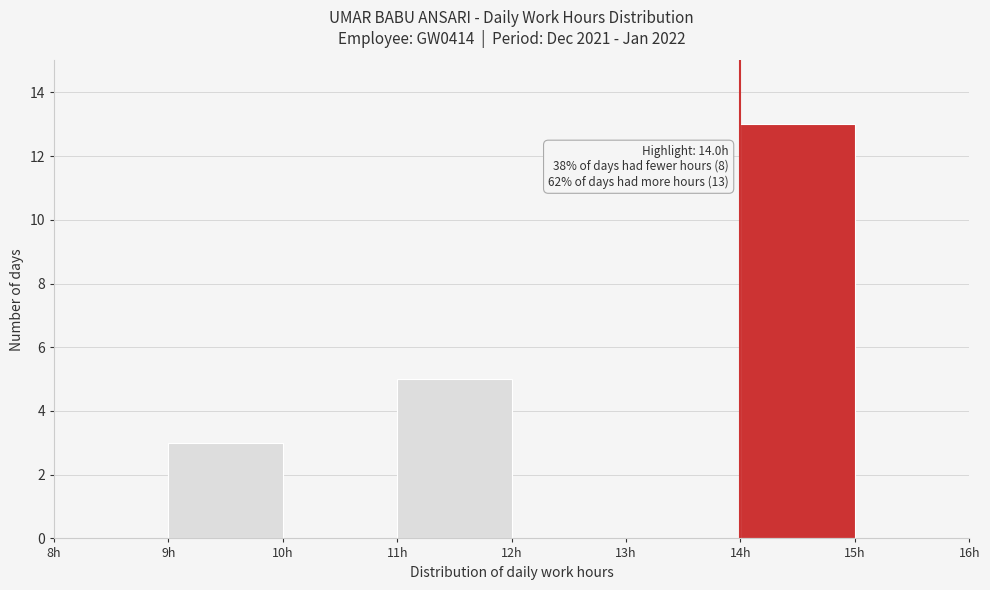

Over which range of the x-axis is the bar tallest?

14 to 15